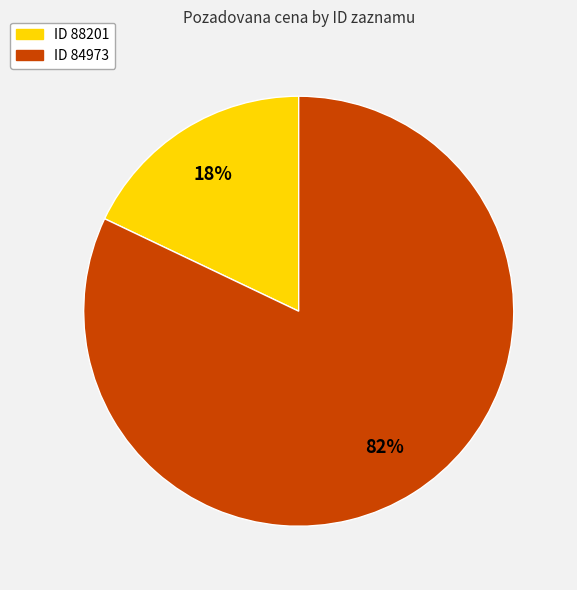

What is the smallest slice in the pie chart?

ID 88201